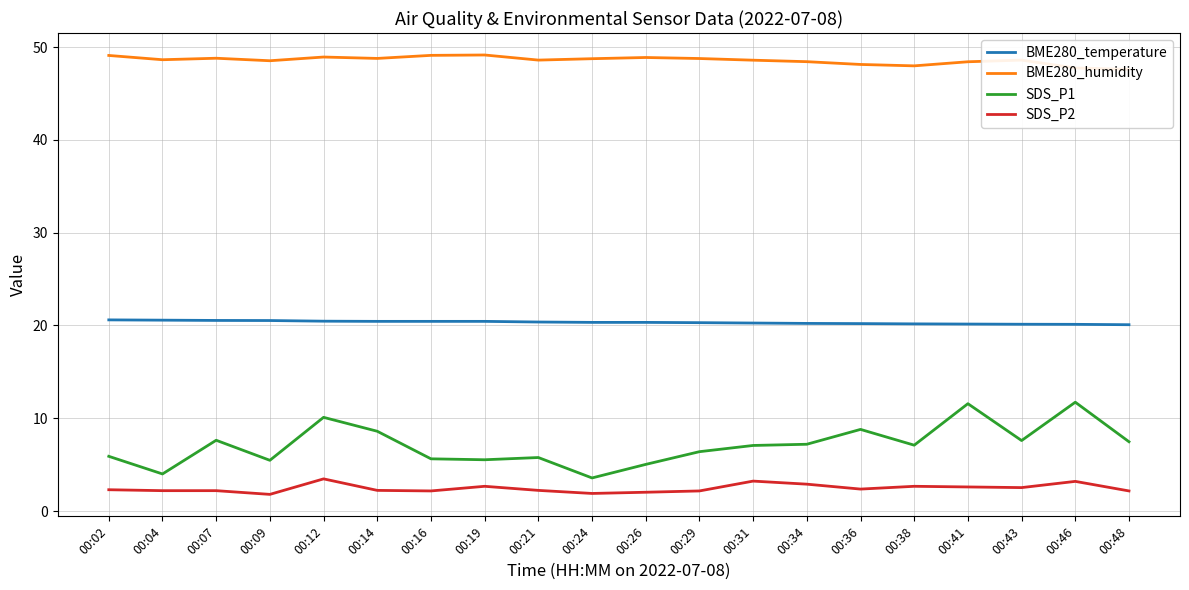

Reading right to left, what are all the values shown in this chart?

BME280_temperature: 20.1	20.1	20.1	20.1	20.2	20.2	20.2	20.3	20.3	20.3	20.3	20.4	20.4	20.4	20.4	20.5	20.5	20.5	20.6	20.6
BME280_humidity: 47.6	47.7	48.6	48.4	48.0	48.1	48.4	48.6	48.8	48.9	48.7	48.6	49.1	49.1	48.8	48.9	48.5	48.8	48.6	49.1
SDS_P1: 7.5	11.7	7.6	11.6	7.1	8.8	7.2	7.1	6.4	5.0	3.6	5.8	5.5	5.6	8.6	10.1	5.5	7.6	4.0	5.9
SDS_P2: 2.2	3.2	2.5	2.6	2.7	2.4	2.9	3.2	2.2	2.0	1.9	2.2	2.7	2.2	2.2	3.5	1.8	2.2	2.2	2.3